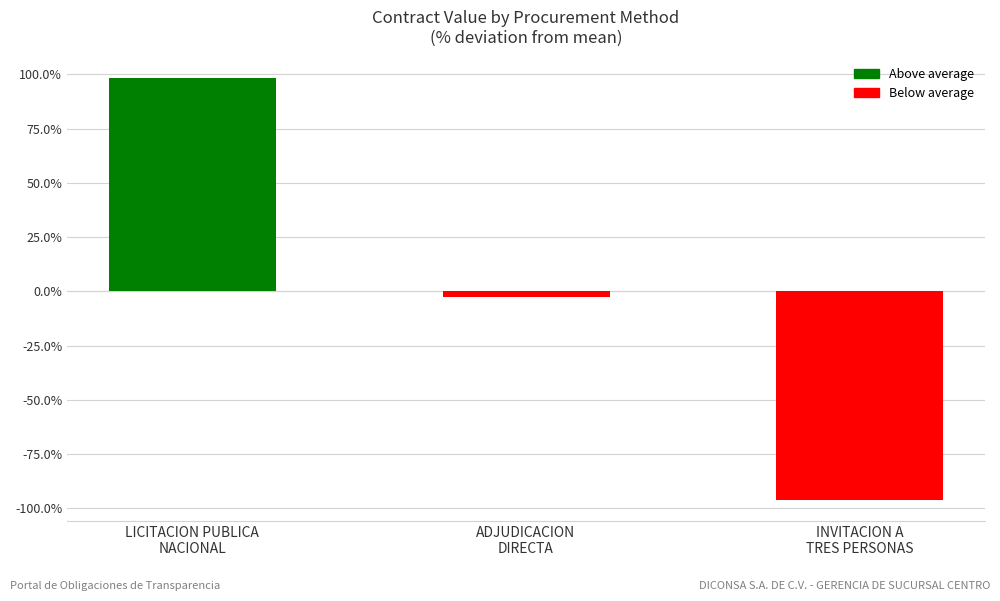

Which has a higher value, INVITACION A
TRES PERSONAS or LICITACION PUBLICA
NACIONAL?

LICITACION PUBLICA
NACIONAL